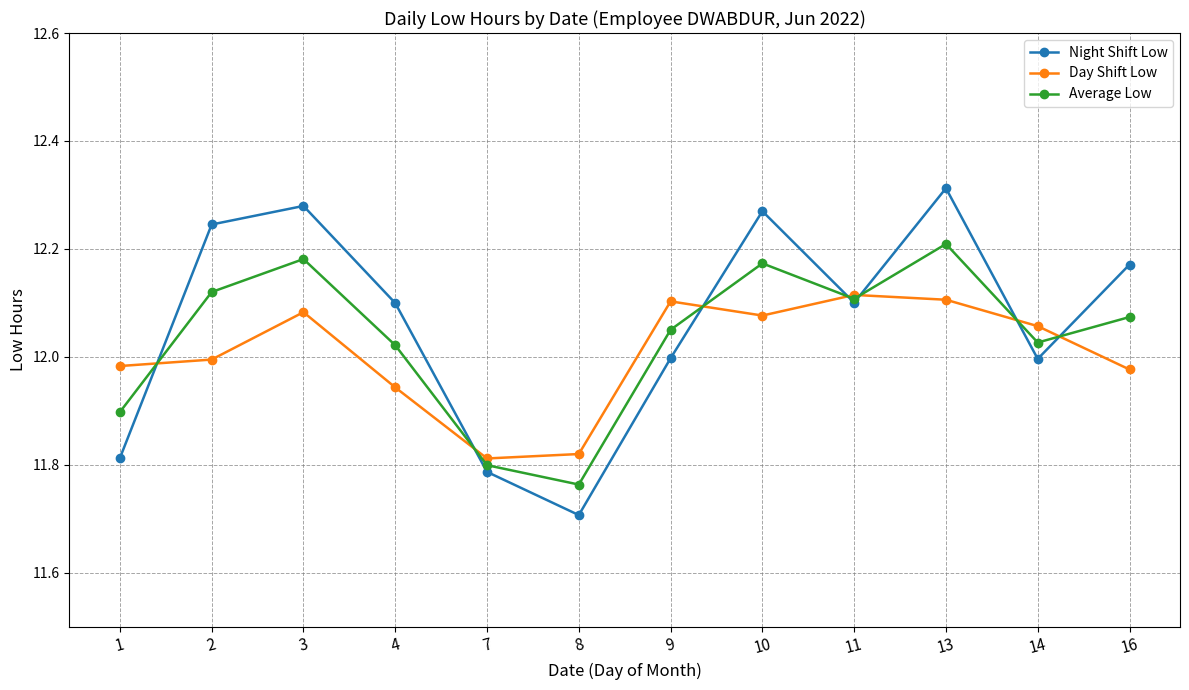

What is the total value across all series at 9?

36.2